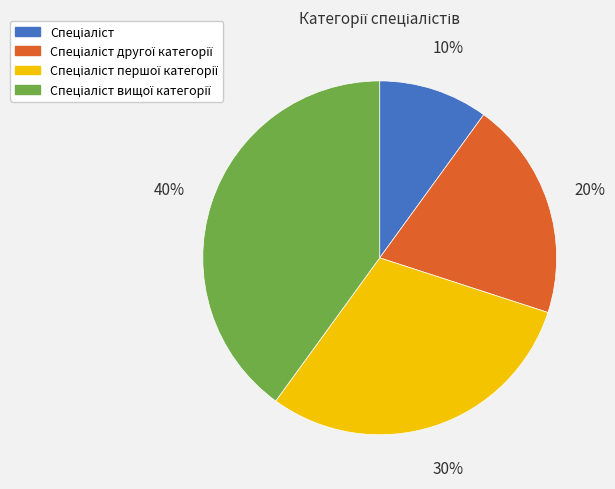

To the nearest percent, what is the difference between the largest and smallest slice percentages?

30%